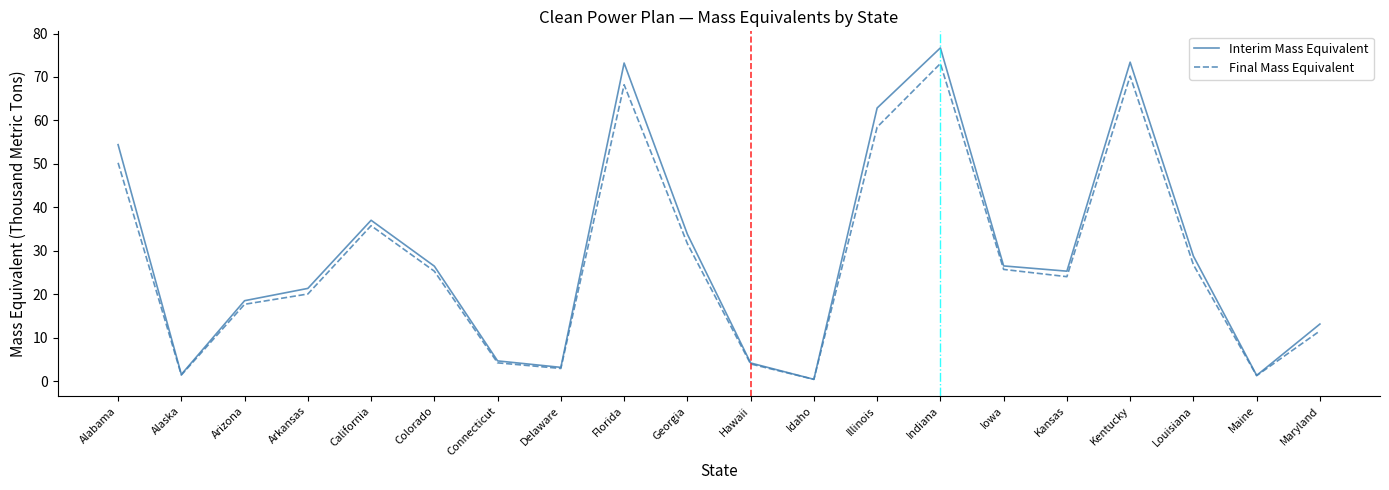

Does the chart display data point markers on the line(s)?

No